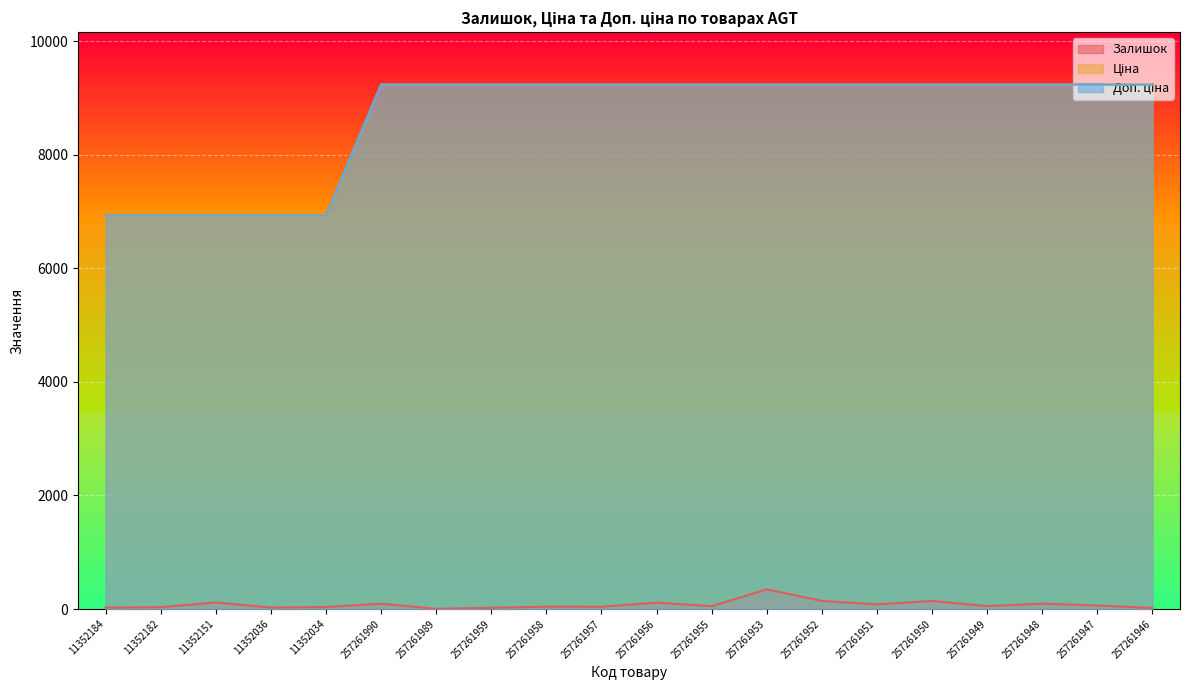

How many data points in Доп. ціна are above 9233?

15